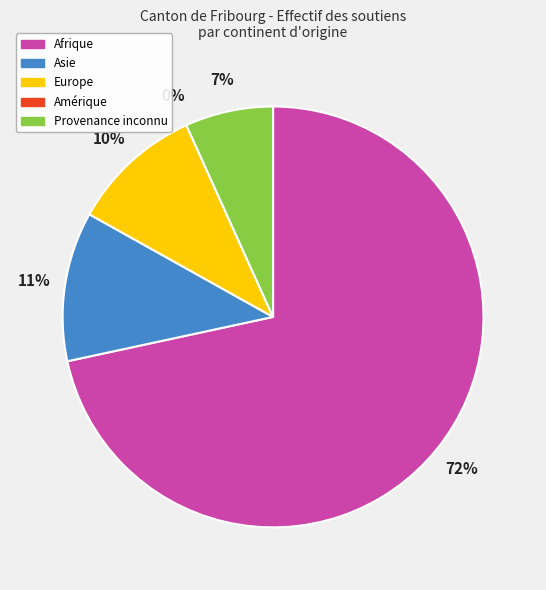

The Europe slice represents 10% of the pie. True or false?

True